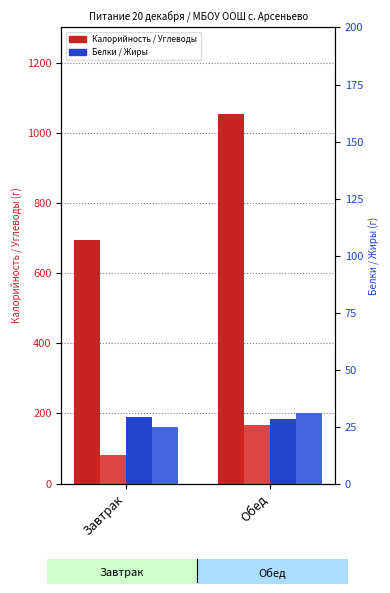

At which label does Белки first exceed 29?

Завтрак